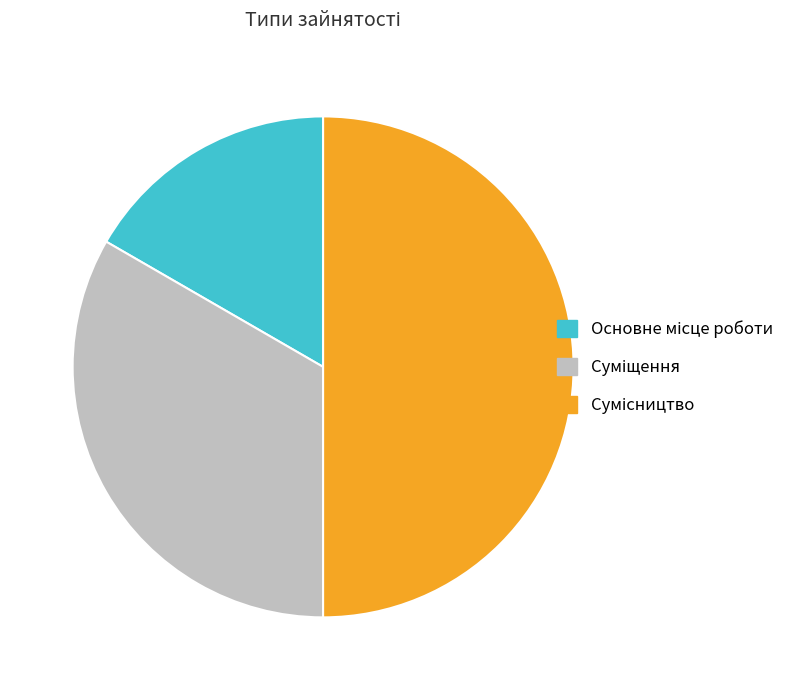

What portion of the pie excludes Сумісництво?

50.0%